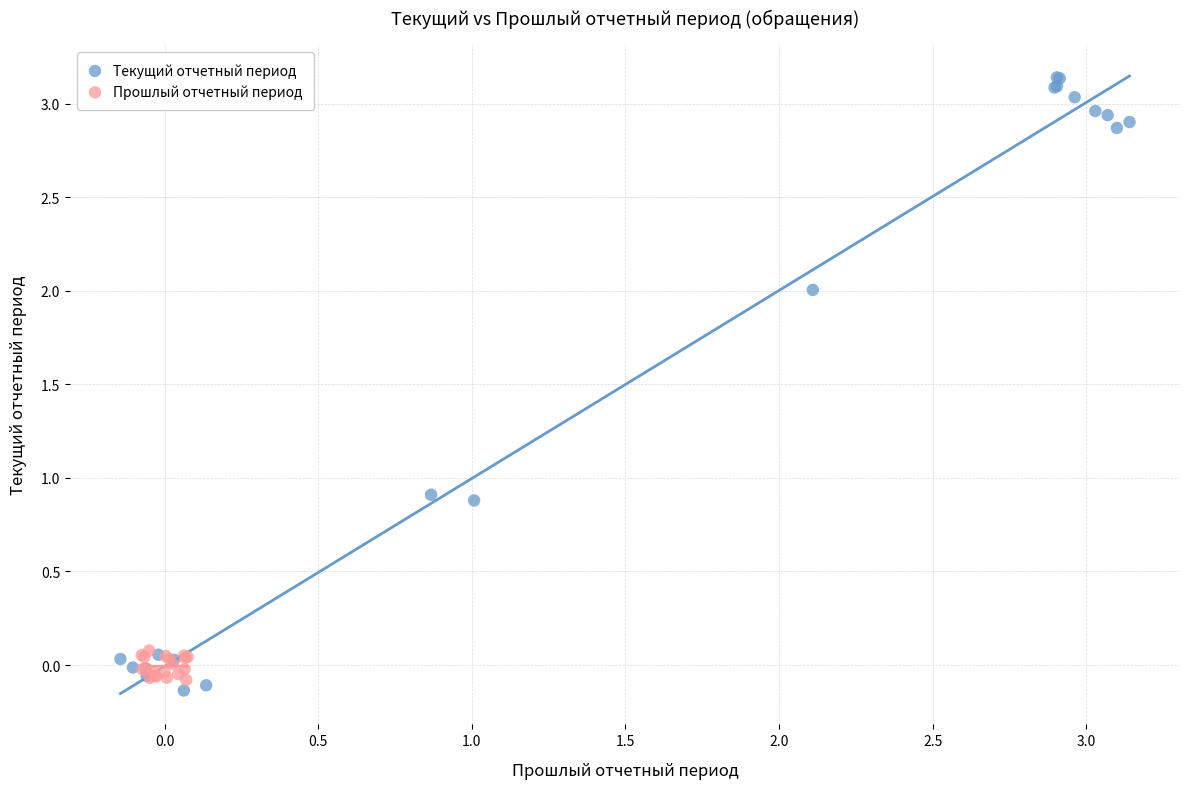

Which series has the widest spread of Y values?

Текущий отчетный период